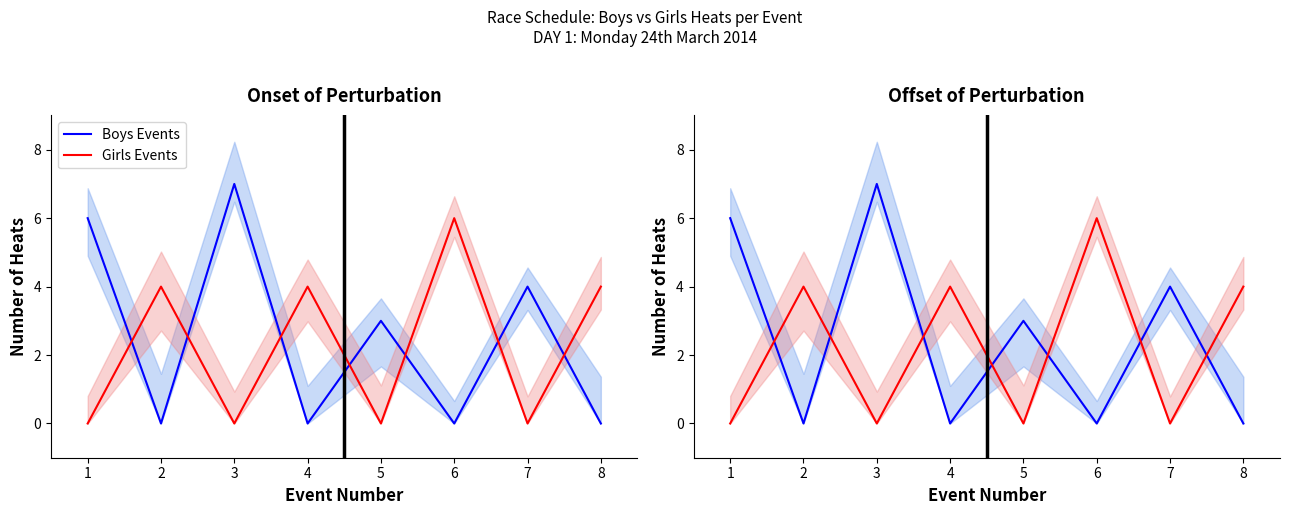

Is the value of Boys Events at 5 greater than the value of Girls Events at 7?

Yes